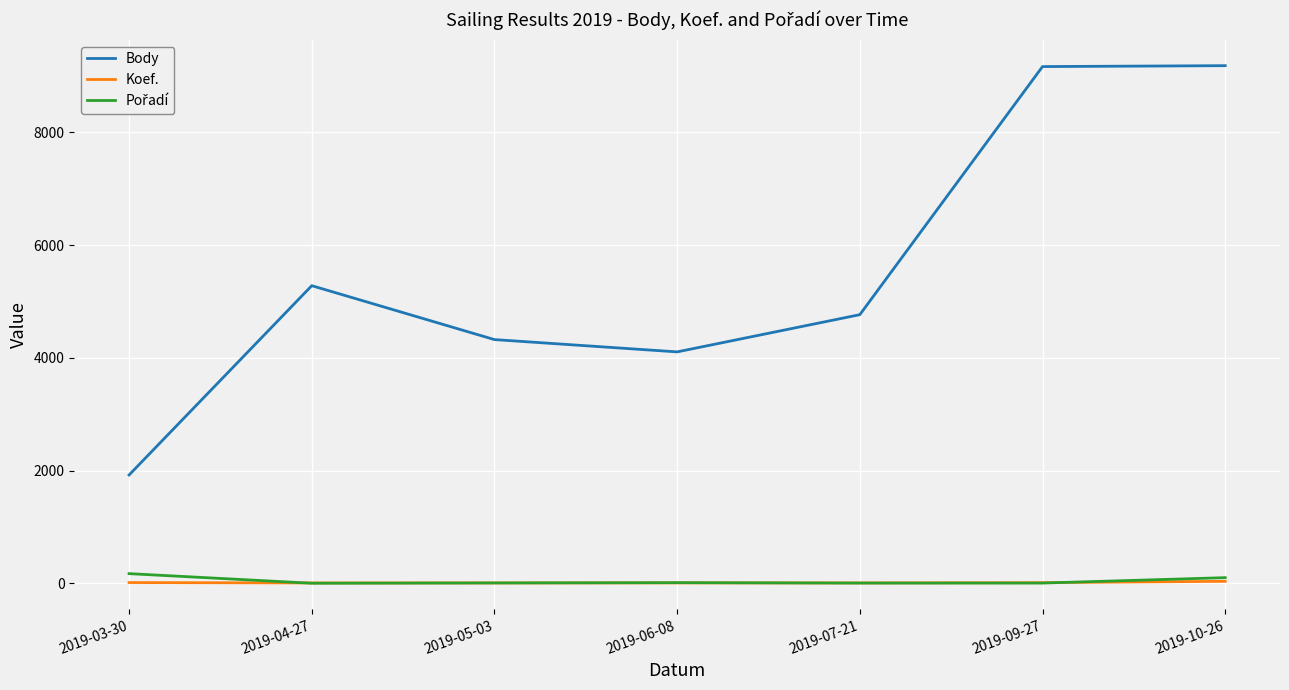

Where is Body nearest to the value 5551?

2019-04-27